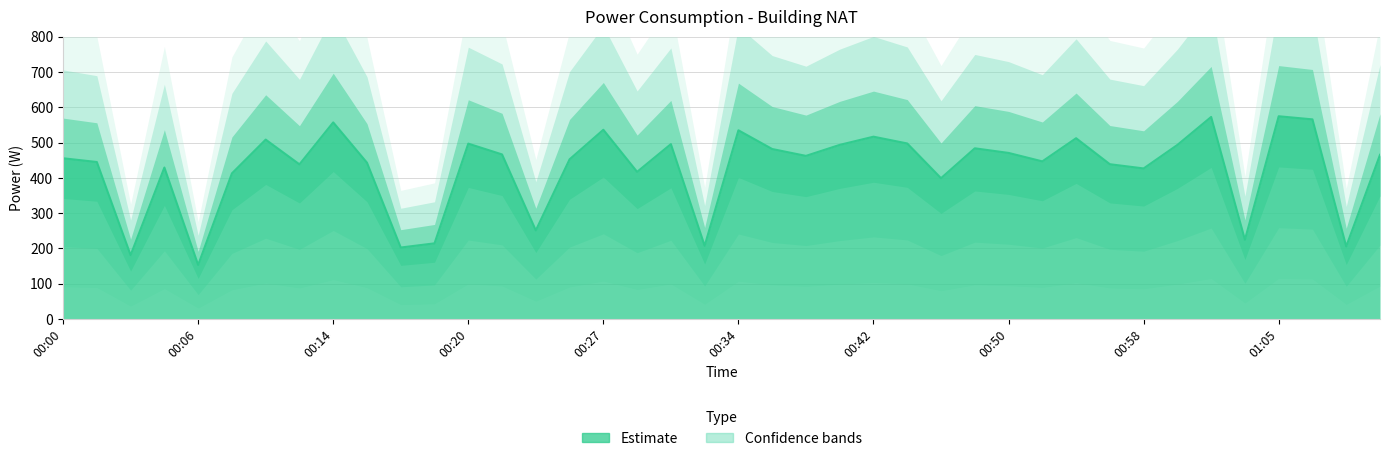

List the labels in order of value, smallest first.

00:06, 00:03, 00:17, 01:08, 00:32, 00:18, 01:03, 00:23, 00:46, 00:08, 00:29, 00:58, 00:05, 00:12, 00:56, 00:16, 00:02, 00:52, 00:25, 00:00, 00:38, 01:10, 00:22, 00:50, 00:36, 00:48, 01:00, 00:40, 00:31, 00:20, 00:44, 00:10, 00:54, 00:42, 00:34, 00:27, 00:14, 01:07, 01:02, 01:05